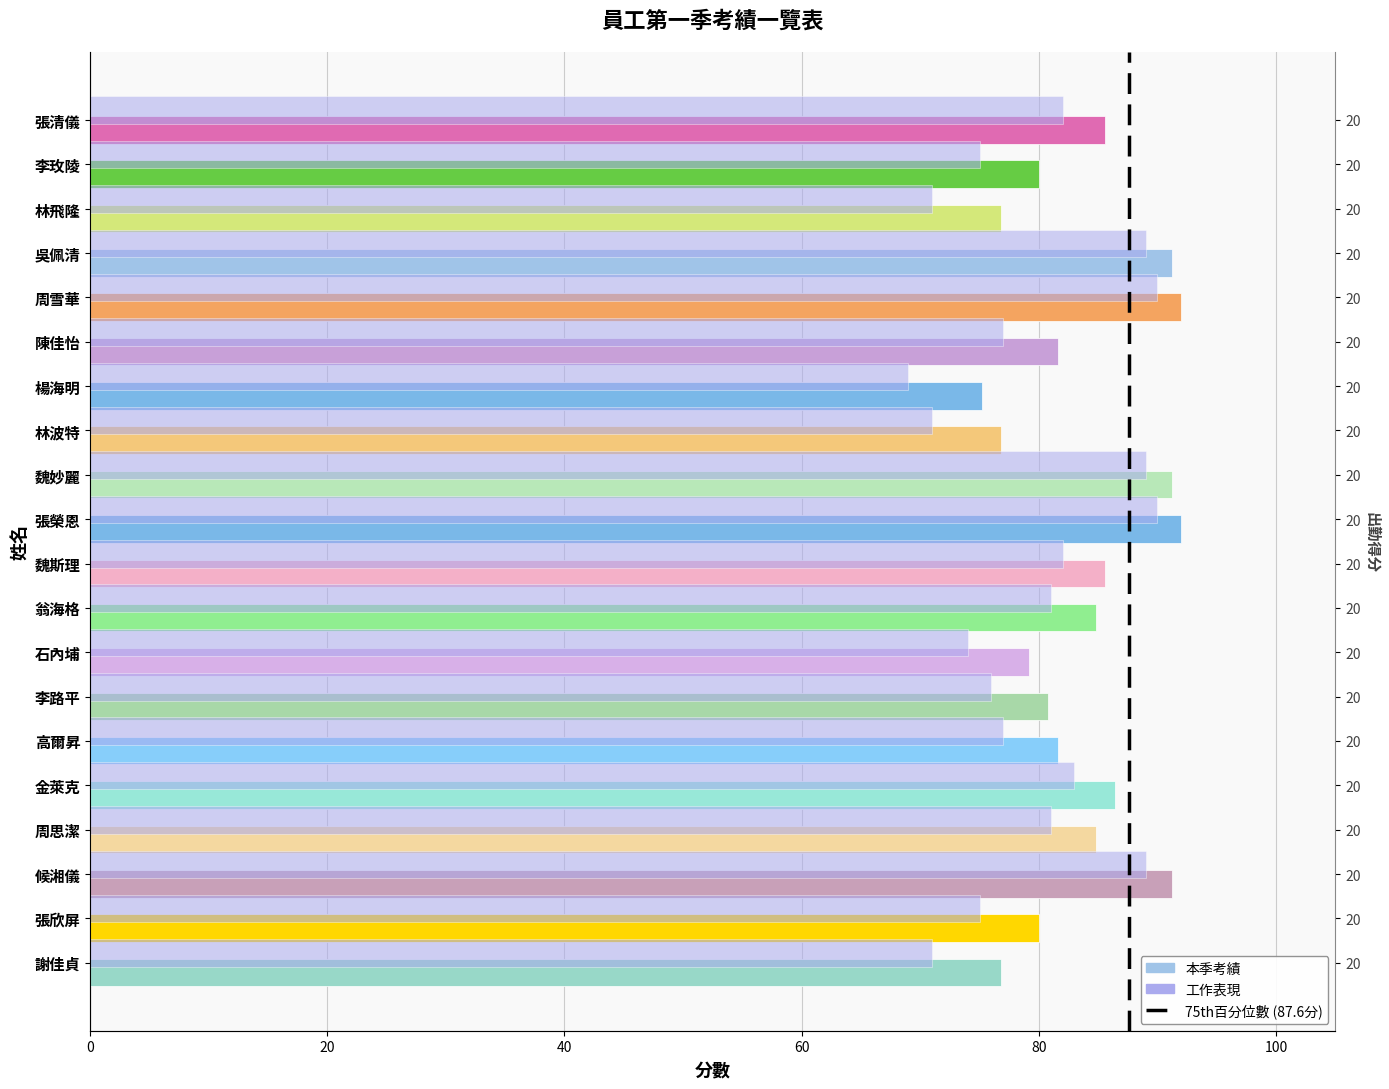

Reading left to right, list all the values displayed in this chart.

本季考績: 85.6	80.0	76.8	91.2	92.0	81.6	75.2	76.8	91.2	92.0	85.6	84.8	79.2	80.8	81.6	86.4	84.8	91.2	80.0	76.8
工作表現: 82.0	75.0	71.0	89.0	90.0	77.0	69.0	71.0	89.0	90.0	82.0	81.0	74.0	76.0	77.0	83.0	81.0	89.0	75.0	71.0